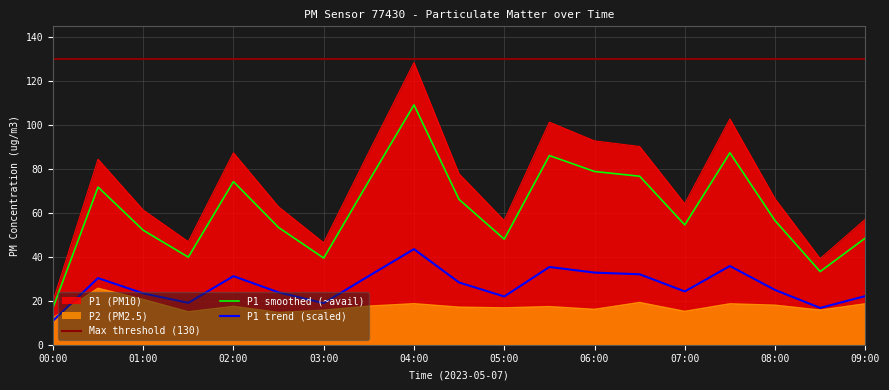

How many data points does each series have?

19